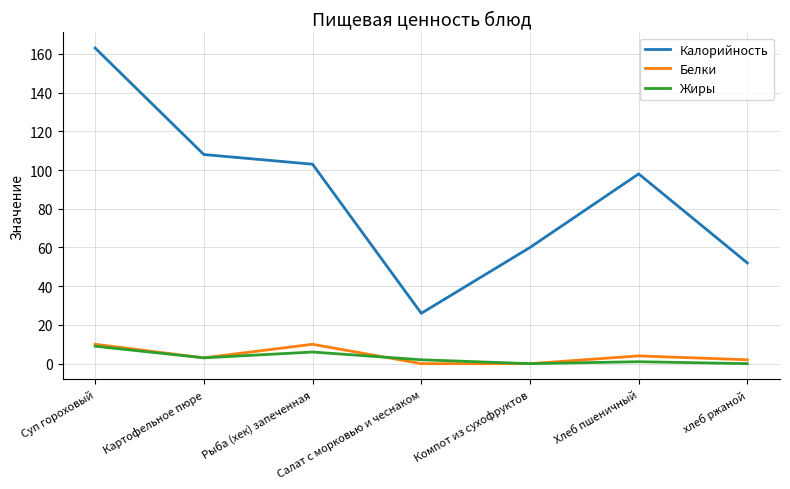

Is the value of Белки at Компот из сухофруктов greater than the value of Калорийность at хлеб ржаной?

No